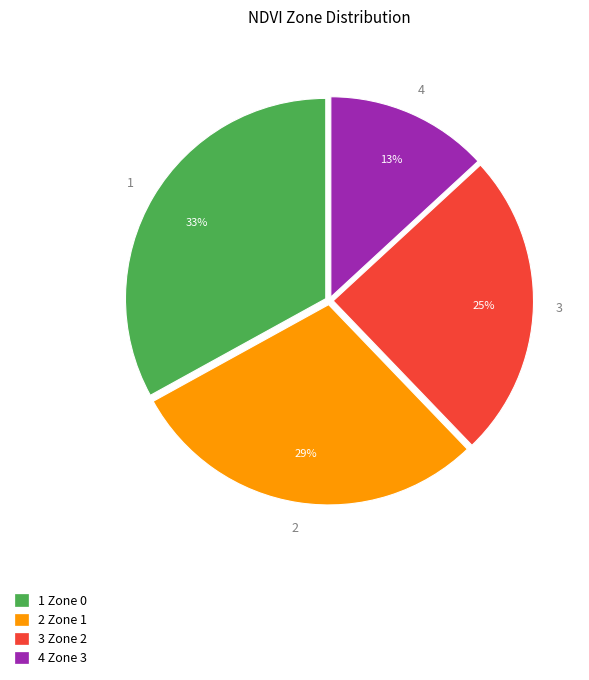

What percentage is the 1 Zone 0 slice, to the nearest percent?

33%